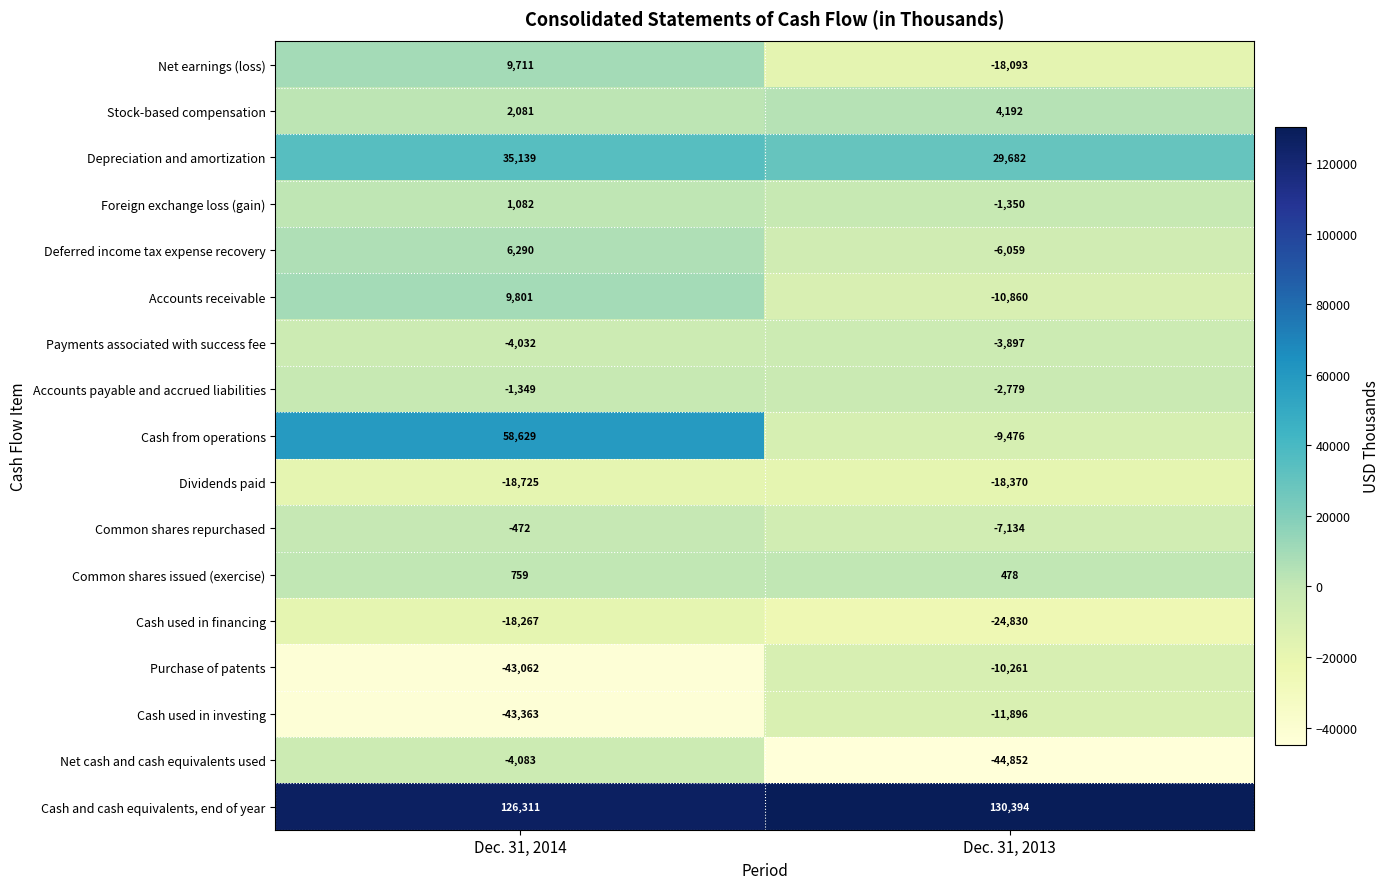

What is the spread (max minus min) of values at Dec. 31, 2014?

169674